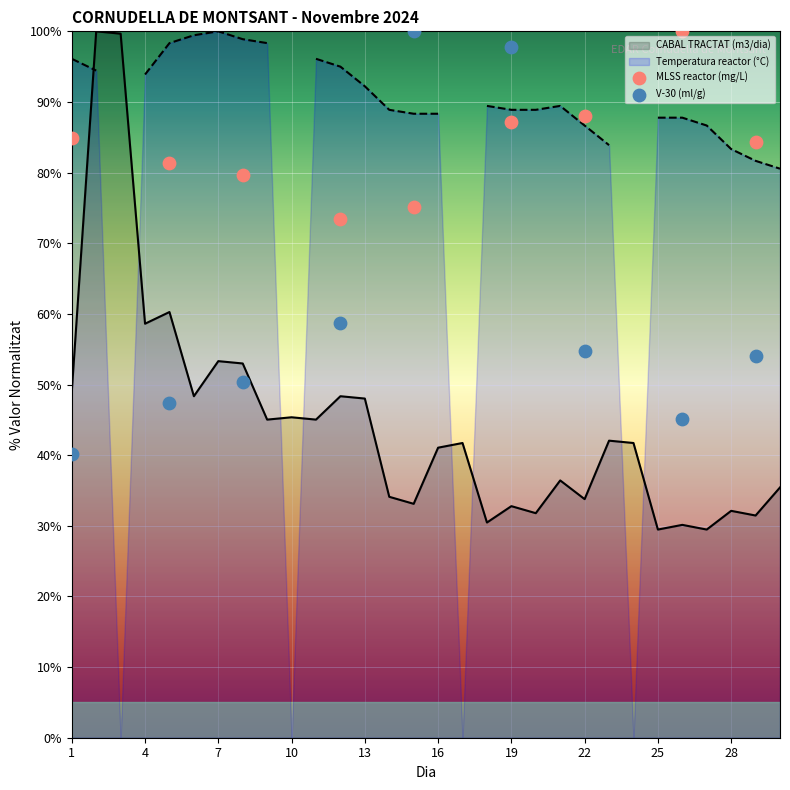

Is it true that CABAL TRACTAT (m3/dia) equals 58.6 at 4?

True